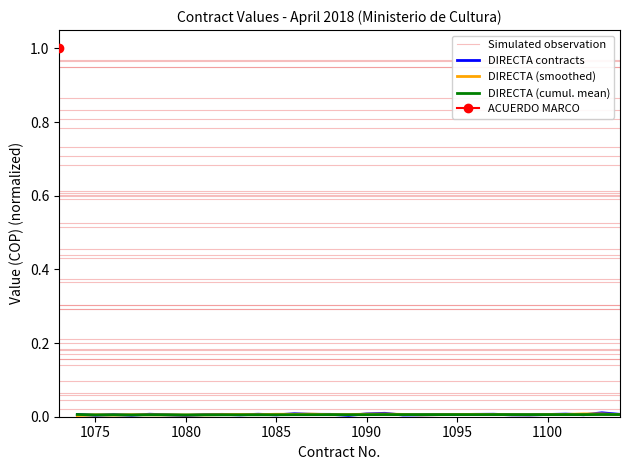

Is it true that the value at 1080 is 0.0?

False